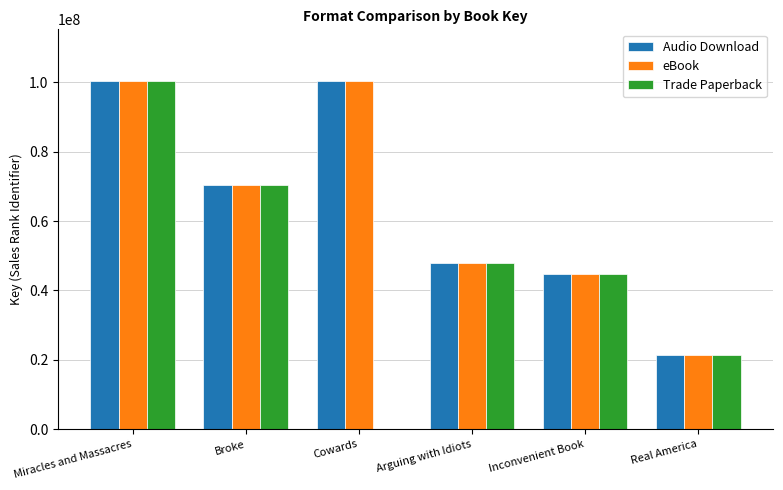

Count the number of categories in the chart.

6